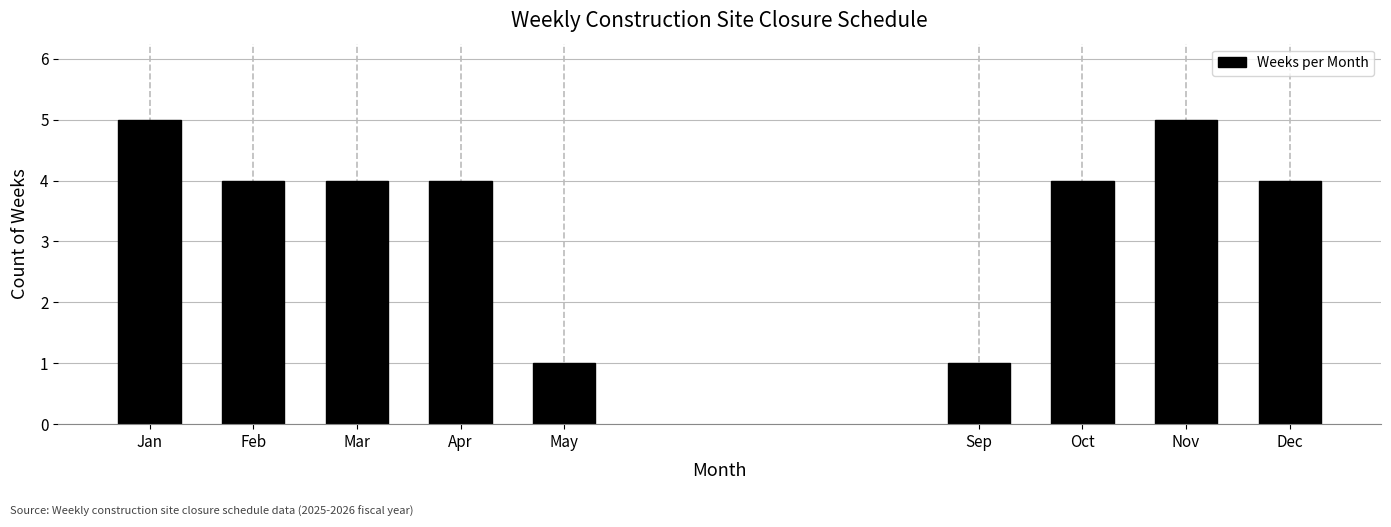

Reading left to right, extract all data points from this chart.

Jan=5	Feb=4	Mar=4	Apr=4	May=1	Sep=1	Oct=4	Nov=5	Dec=4